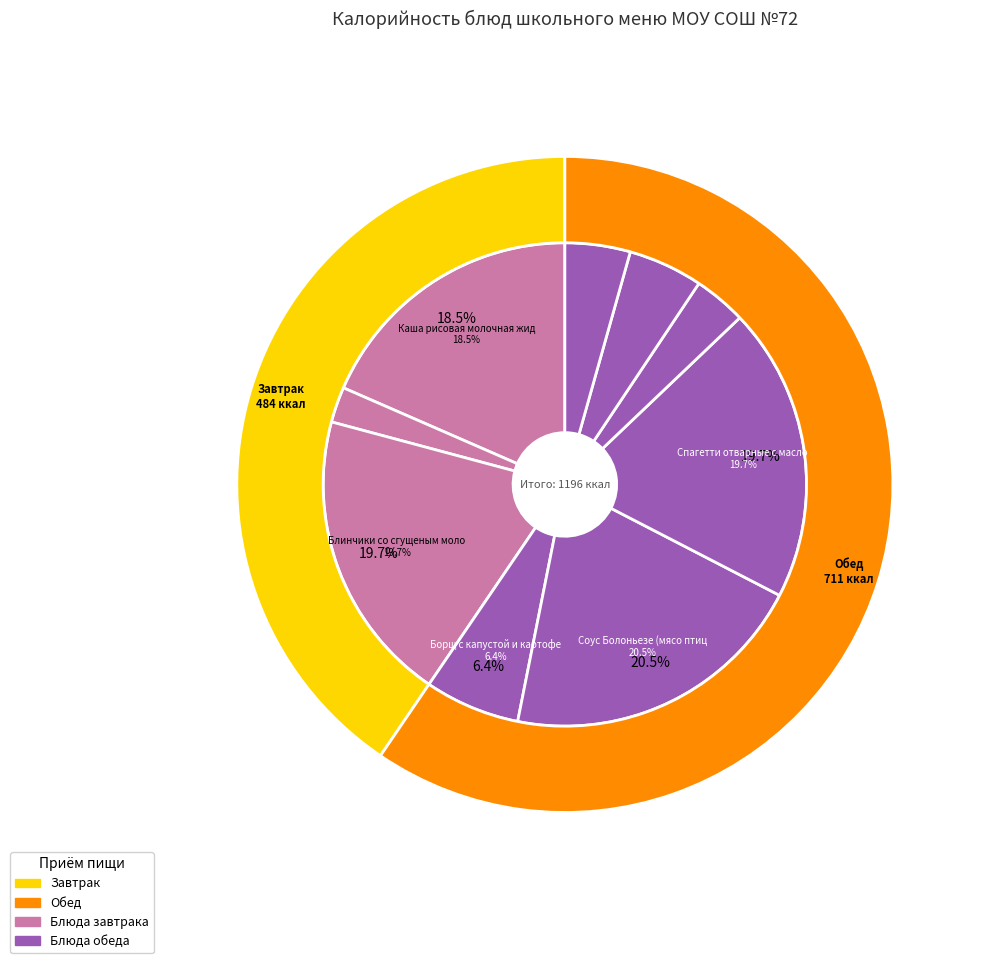

Is there any slice that represents more than half of the pie?

No